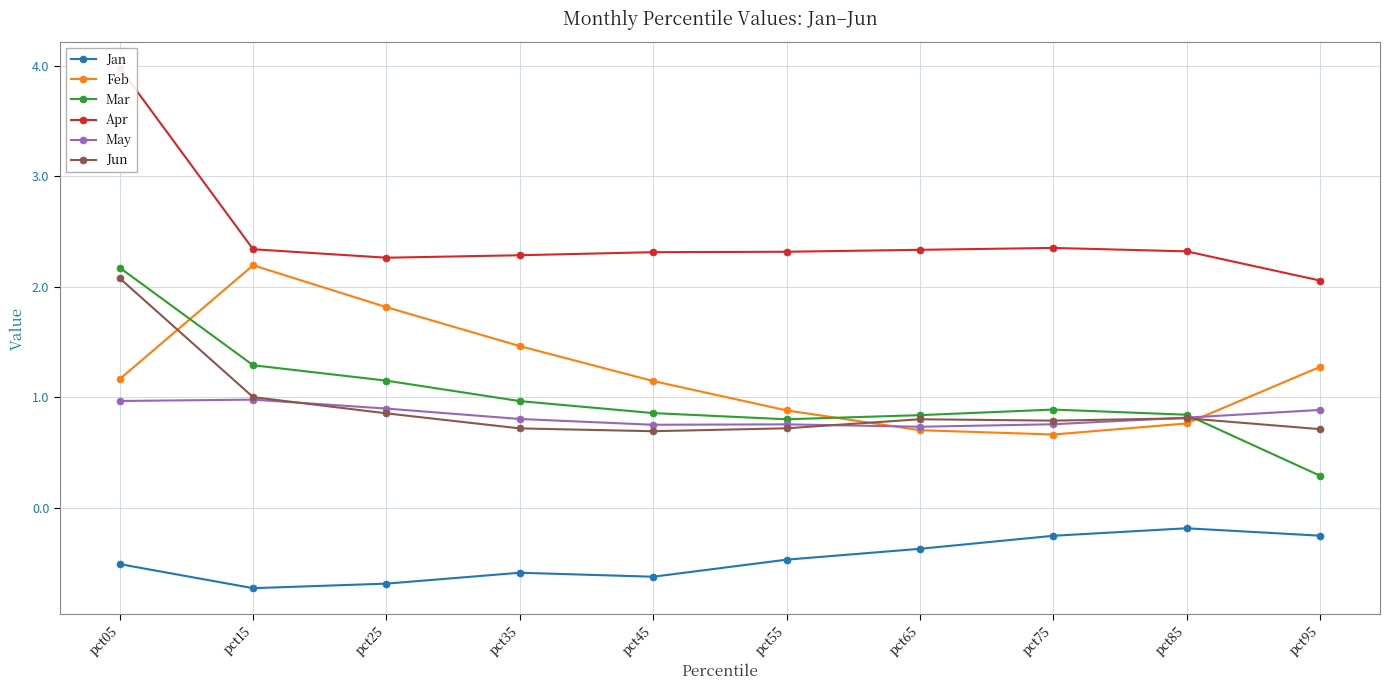

How many series are shown in this chart?

6